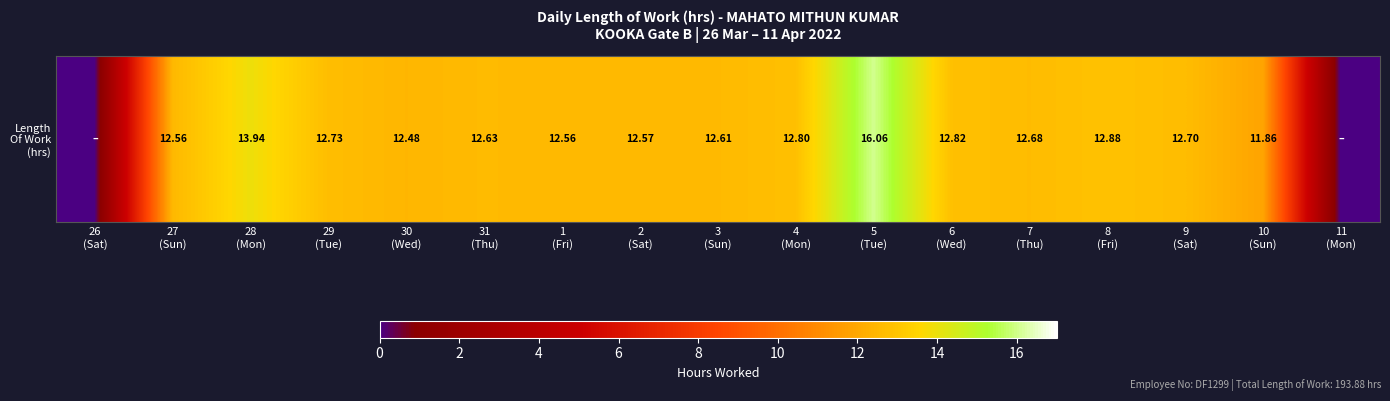

Is it true that the value at 28
(Mon) is 13.9?

True